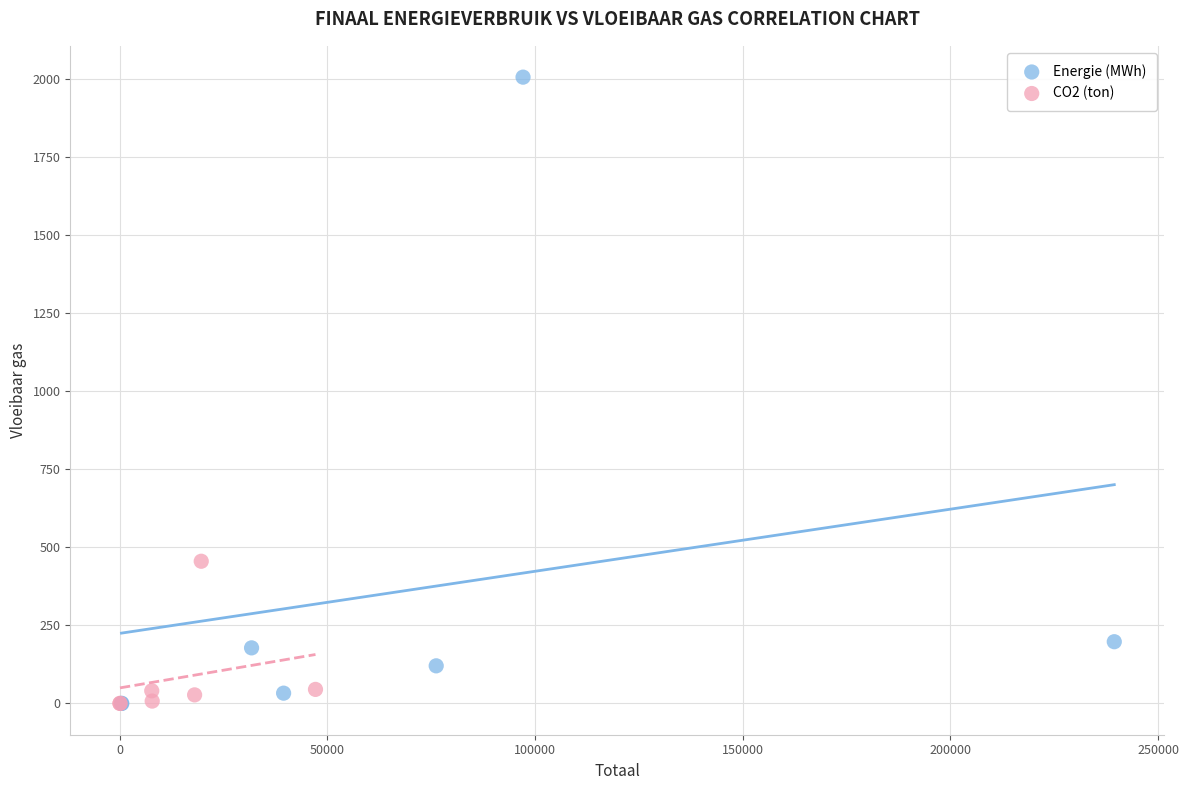

Which series contains the highest Y value?

Energie (MWh)